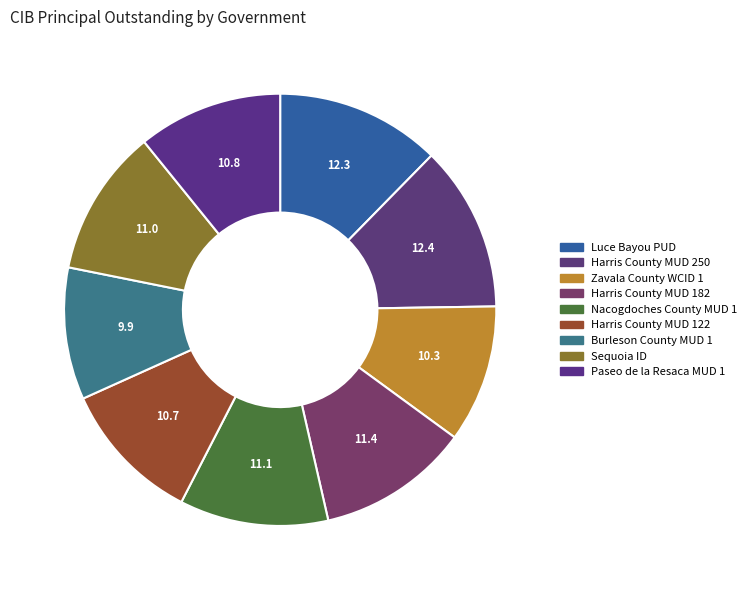

Which slice is the largest?

Harris County MUD 250